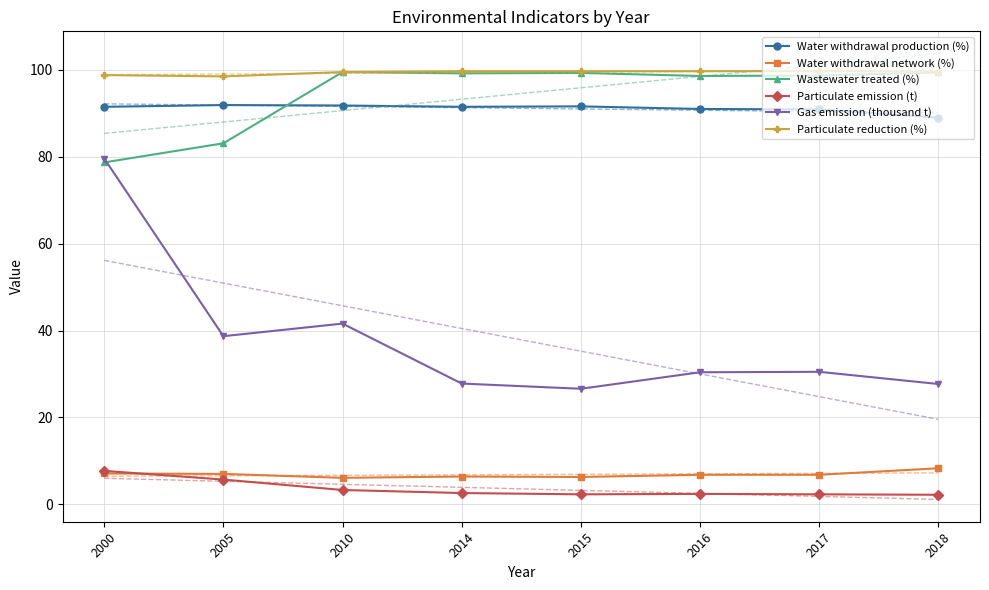

True or false: Particulate reduction (%) and Wastewater treated (%) cross at least once.

False